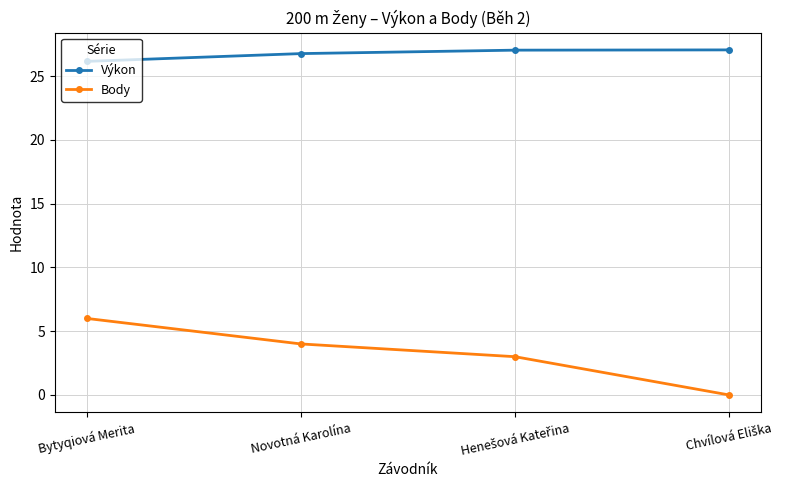

What position from the left is Bytyqiová Merita?

1